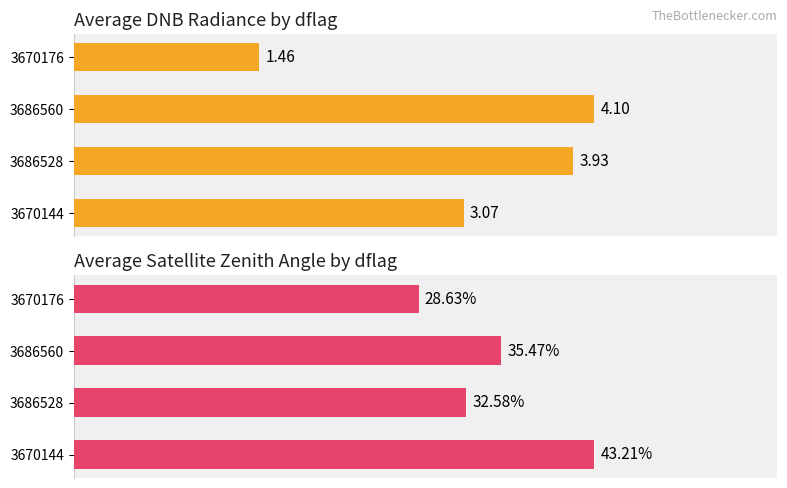

How many bars are there in each group?

2